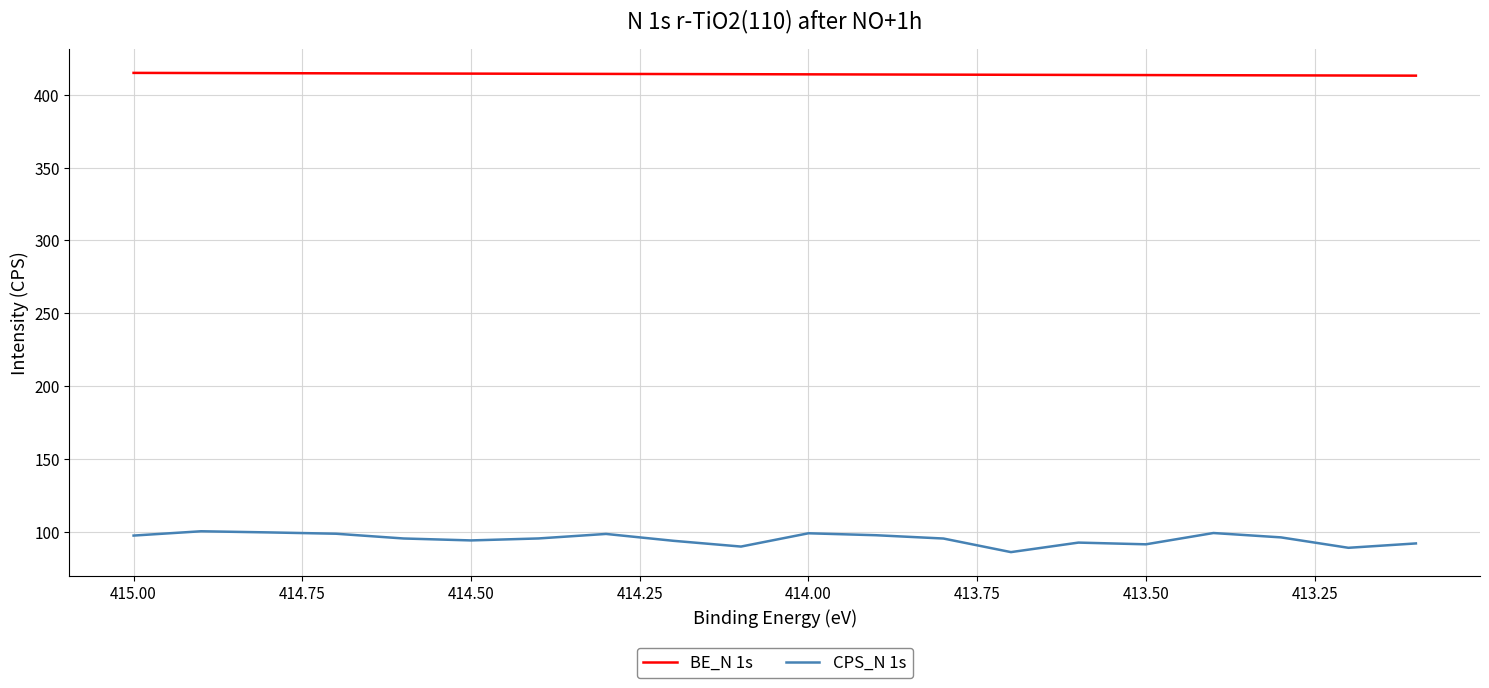

True or false: BE_N 1s and CPS_N 1s intersect in this chart.

False